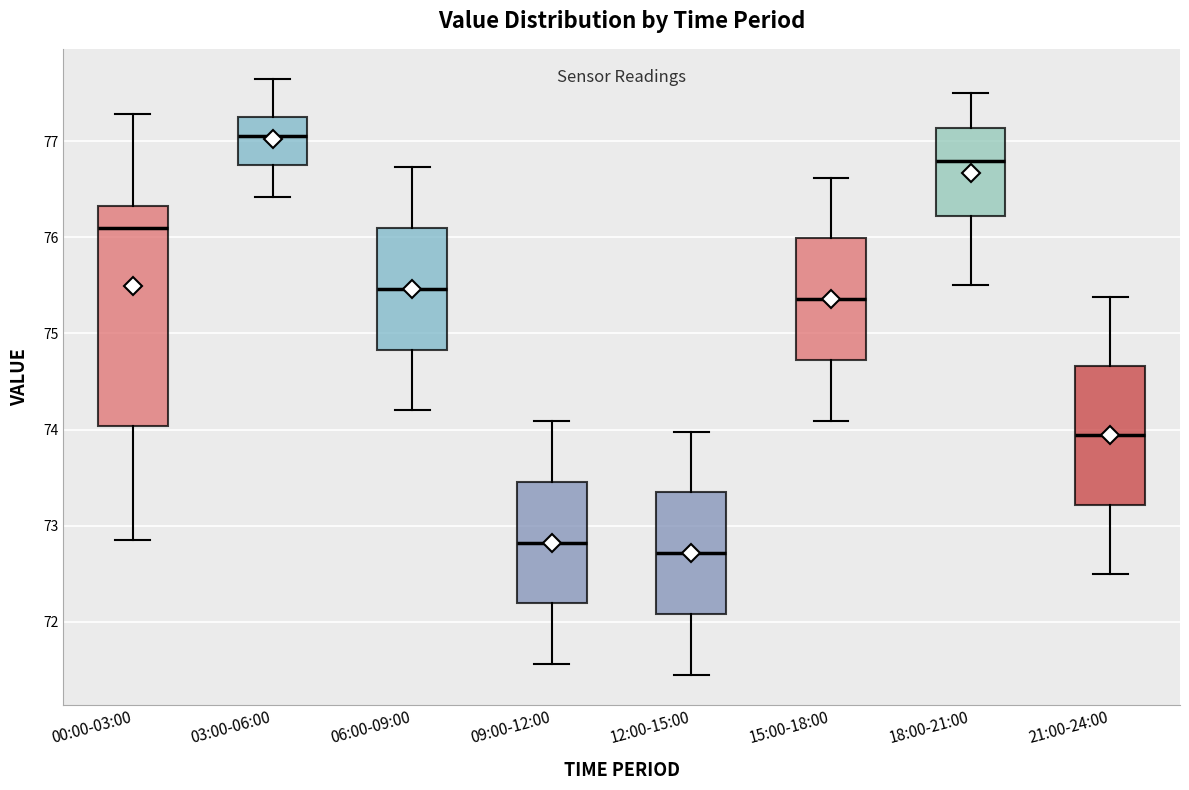

Which box is the tallest, from its lower edge to its upper edge?

00:00-03:00